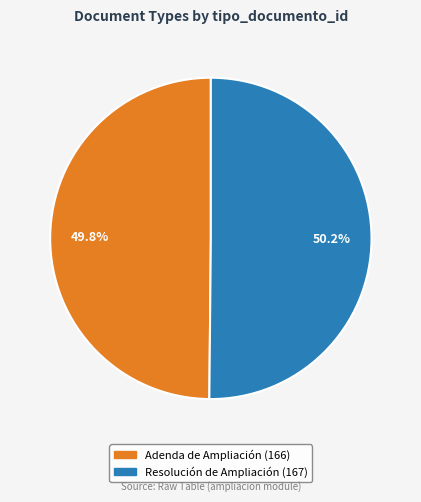

The Adenda de Ampliación slice represents 50% of the pie. True or false?

True